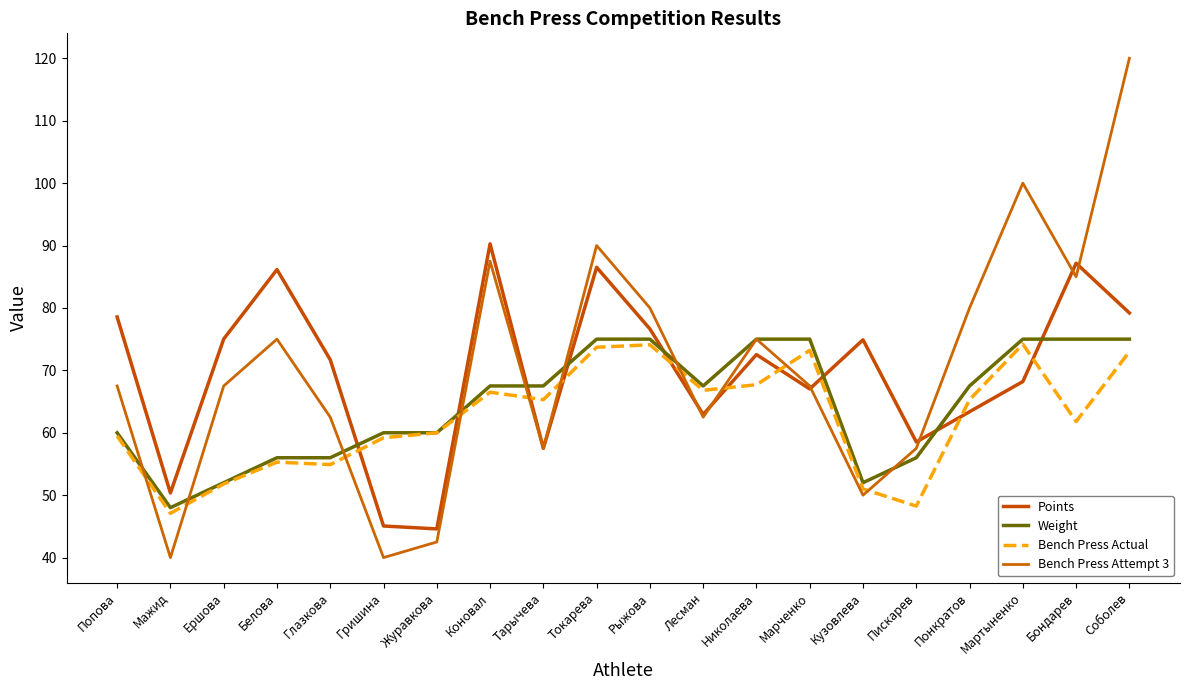

Reading left to right, transcribe all the data shown in this chart.

Points: Попова=78.6	Мажид=50.4	Ершова=75.0	Белова=86.1	Глазкова=71.7	Гришина=45.1	Журавкова=44.6	Коновал=90.3	Тарычева=57.5	Токарева=86.5	Рыжова=76.6	Лесман=62.9	Николаева=72.5	Марченко=67.0	Кузовлева=74.9	Пискарев=58.5	Понкратов=63.4	Мартыненко=68.2	Бондарев=87.2	Соболев=79.2
Weight: Попова=60.0	Мажид=48.0	Ершова=52.0	Белова=56.0	Глазкова=56.0	Гришина=60.0	Журавкова=60.0	Коновал=67.5	Тарычева=67.5	Токарева=75.0	Рыжова=75.0	Лесман=67.5	Николаева=75.0	Марченко=75.0	Кузовлева=52.0	Пискарев=56.0	Понкратов=67.5	Мартыненко=75.0	Бондарев=75.0	Соболев=75.0
Bench Press Actual: Попова=59.5	Мажид=47.1	Ершова=51.8	Белова=55.3	Глазкова=54.9	Гришина=59.2	Журавкова=60.0	Коновал=66.5	Тарычева=65.3	Токарева=73.7	Рыжова=74.1	Лесман=66.8	Николаева=67.7	Марченко=73.2	Кузовлева=51.0	Пискарев=48.2	Понкратов=65.3	Мартыненко=74.2	Бондарев=61.8	Соболев=73.0
Bench Press Attempt 3: Попова=67.5	Мажид=40.0	Ершова=67.5	Белова=75.0	Глазкова=62.5	Гришина=40.0	Журавкова=42.5	Коновал=87.5	Тарычева=57.5	Токарева=90.0	Рыжова=80.0	Лесман=62.5	Николаева=75.0	Марченко=67.5	Кузовлева=50.0	Пискарев=57.5	Понкратов=80.0	Мартыненко=100.0	Бондарев=85.0	Соболев=120.0